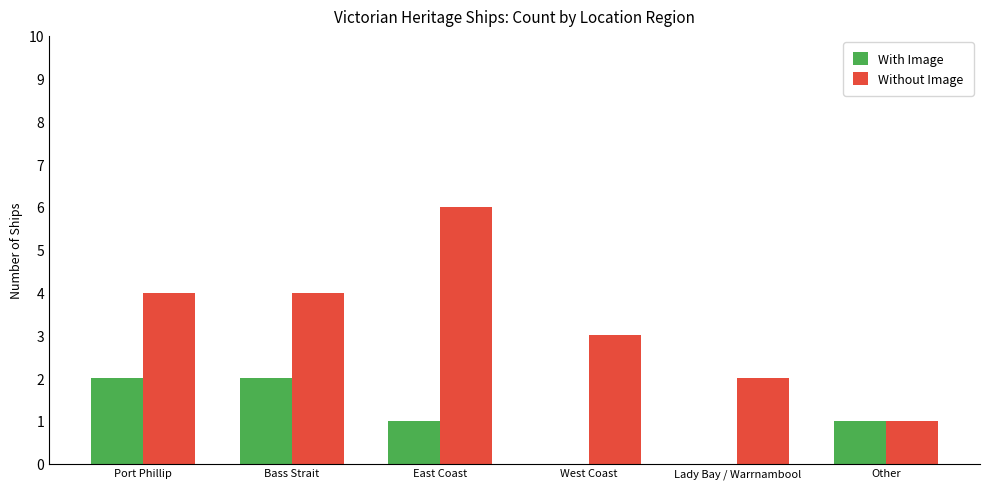

How many series are shown in this chart?

2